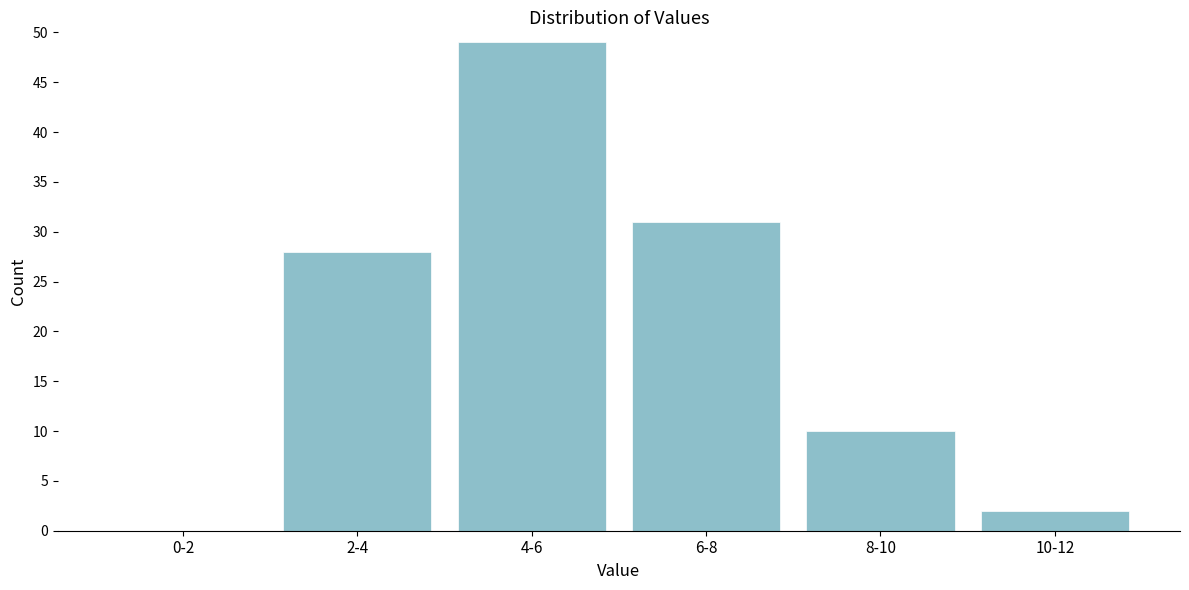

Reading left to right, list all the values displayed in this chart.

0-2=0	2-4=28	4-6=49	6-8=31	8-10=10	10-12=2